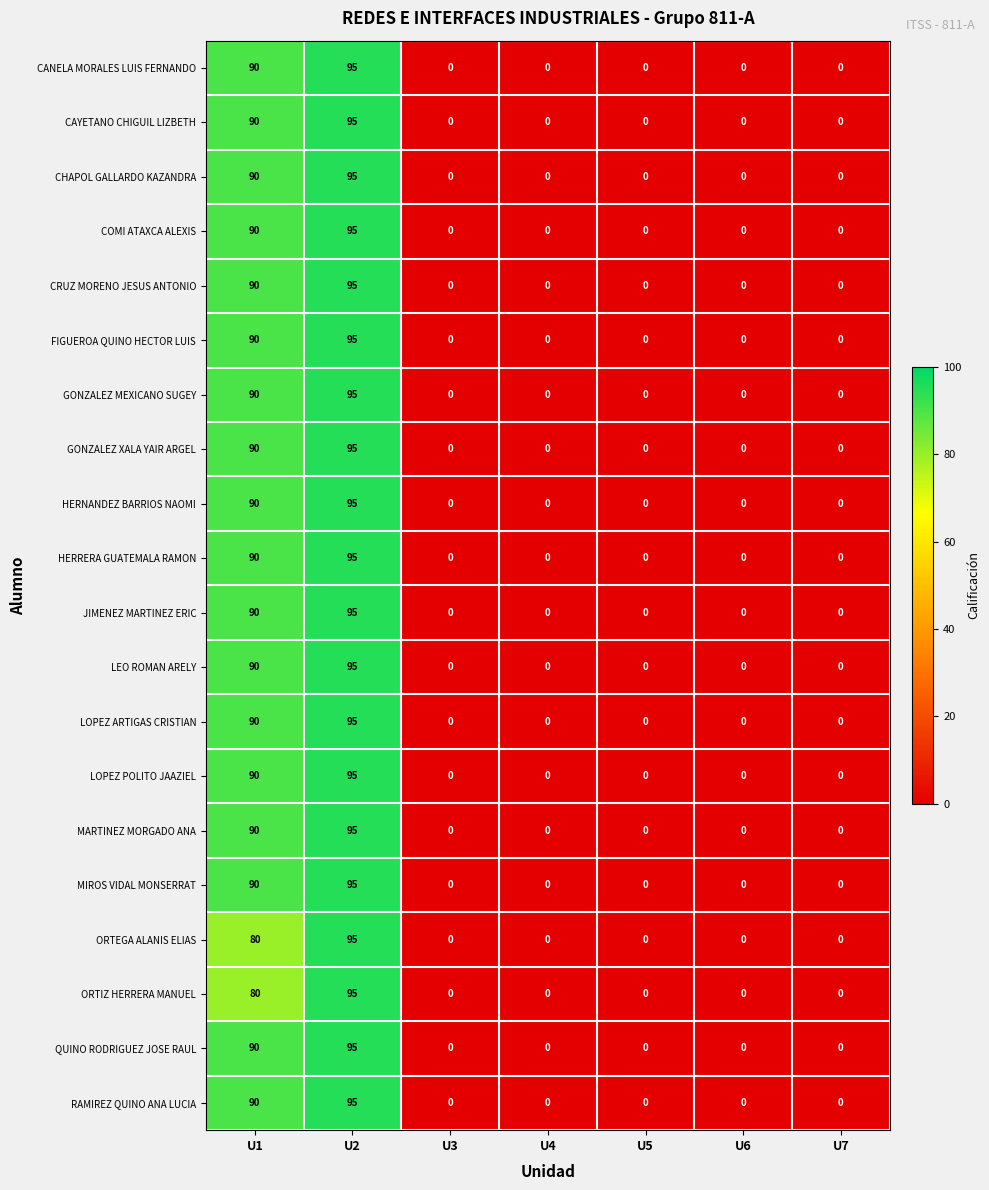

What is the spread (max minus min) of values at U1?

10